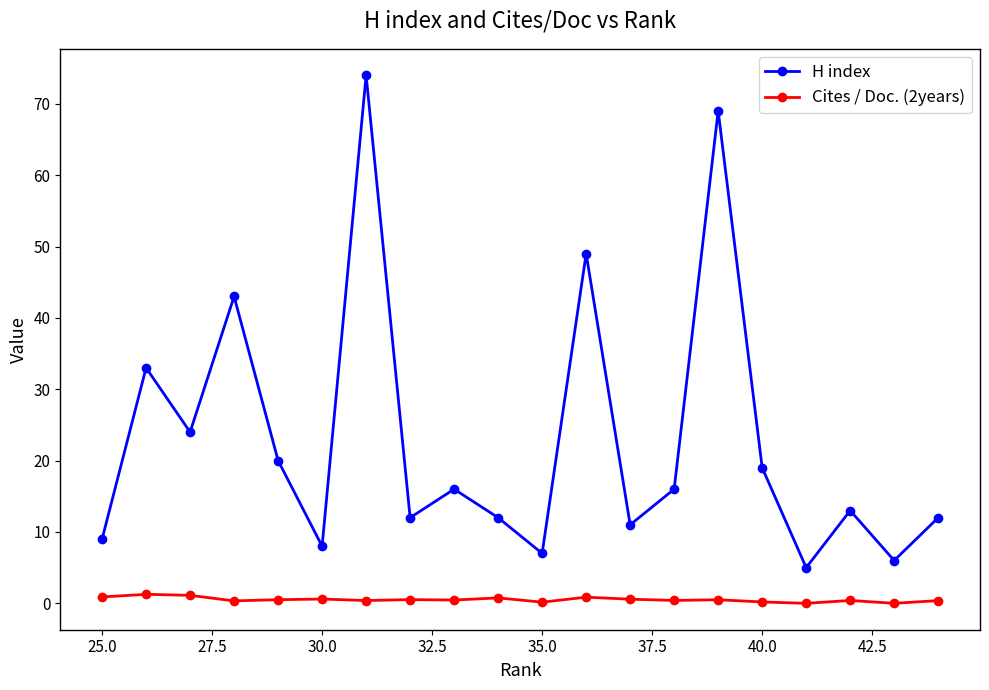

Rank the series by their average value, from highest to lowest.

H index, Cites / Doc. (2years)